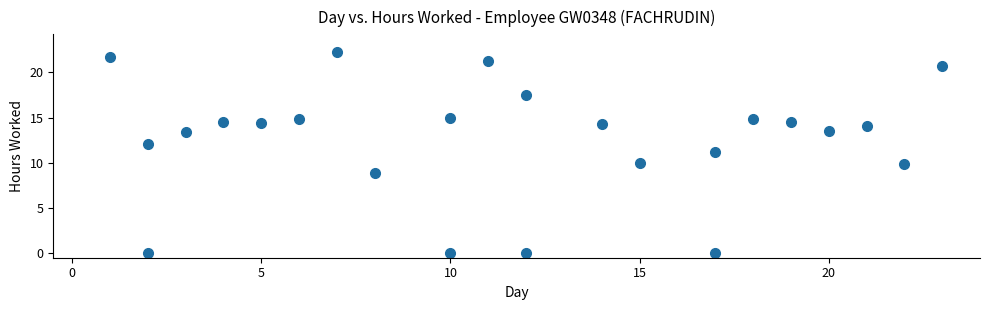

What is the range of X values (max minus min)?

22.0